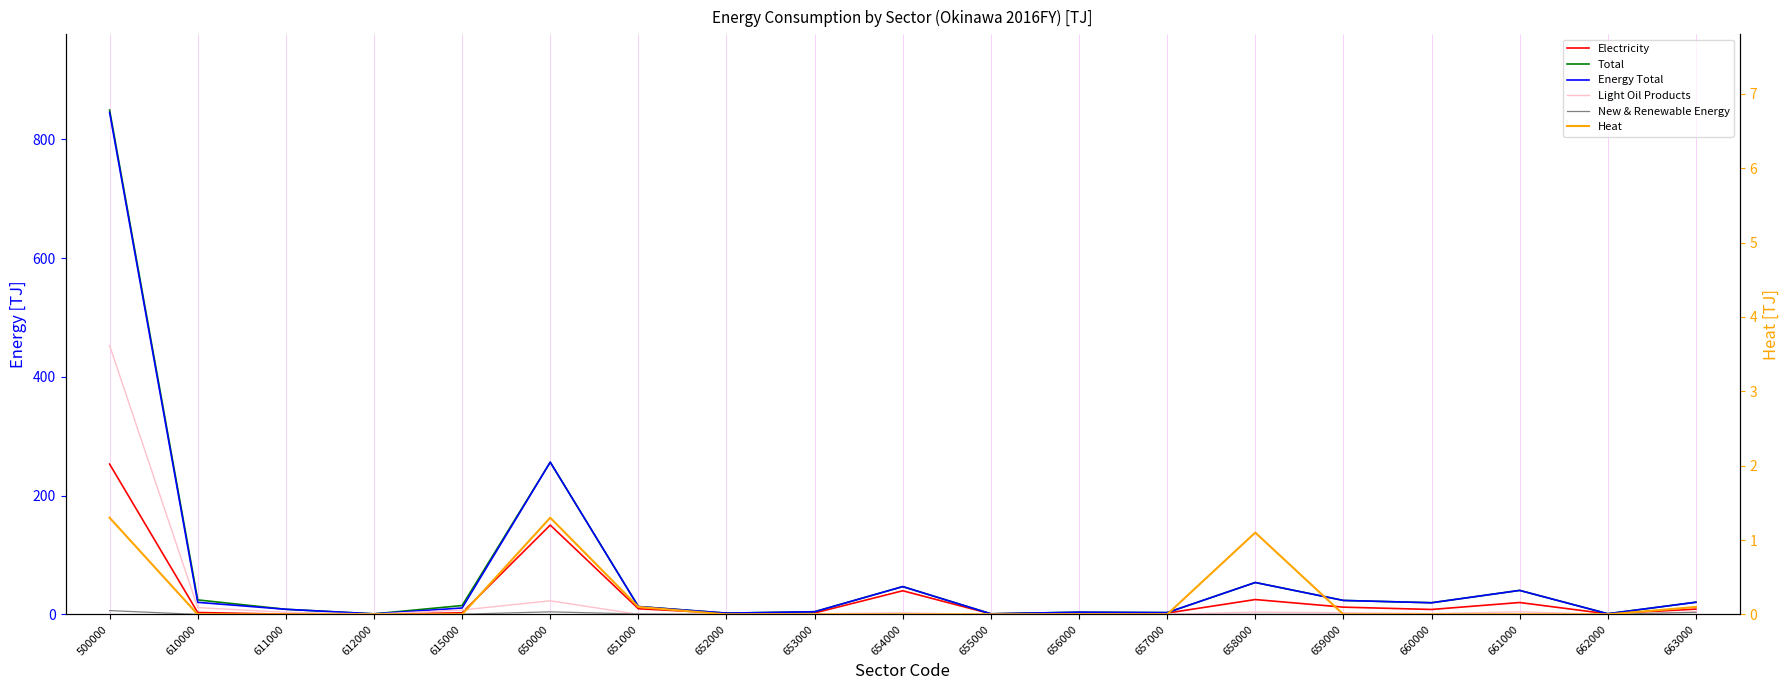

What is the difference between the maximum and minimum values in the Total series?

848.3